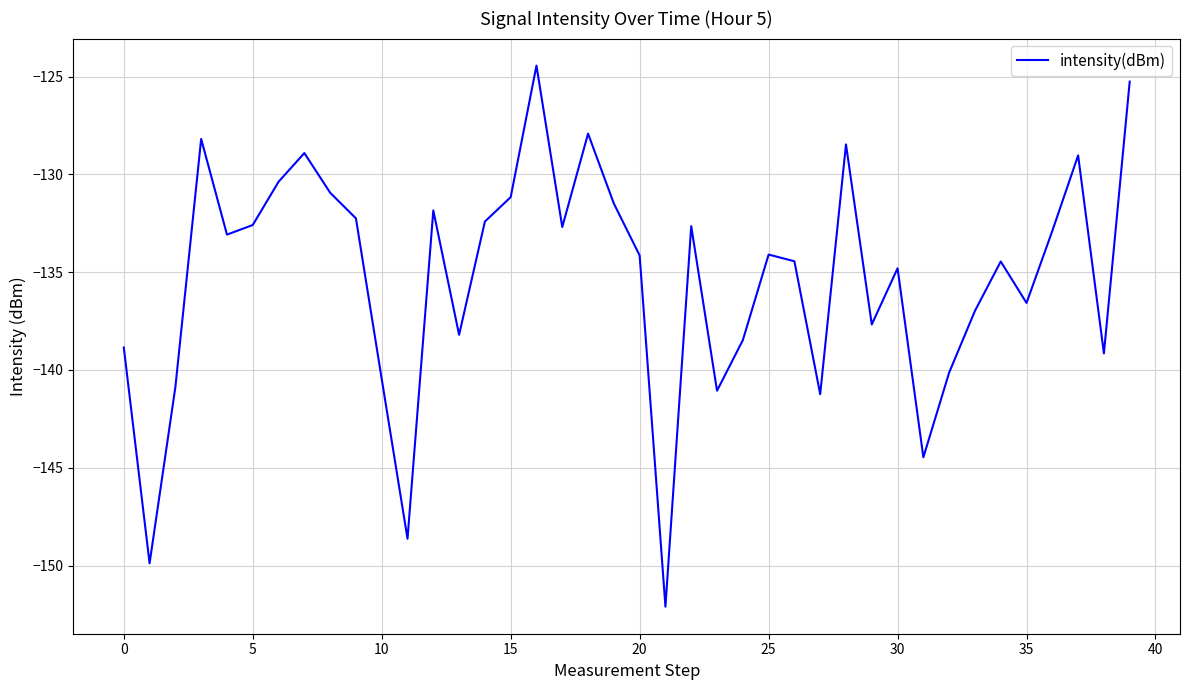

What is the difference between the maximum and minimum values?

27.7